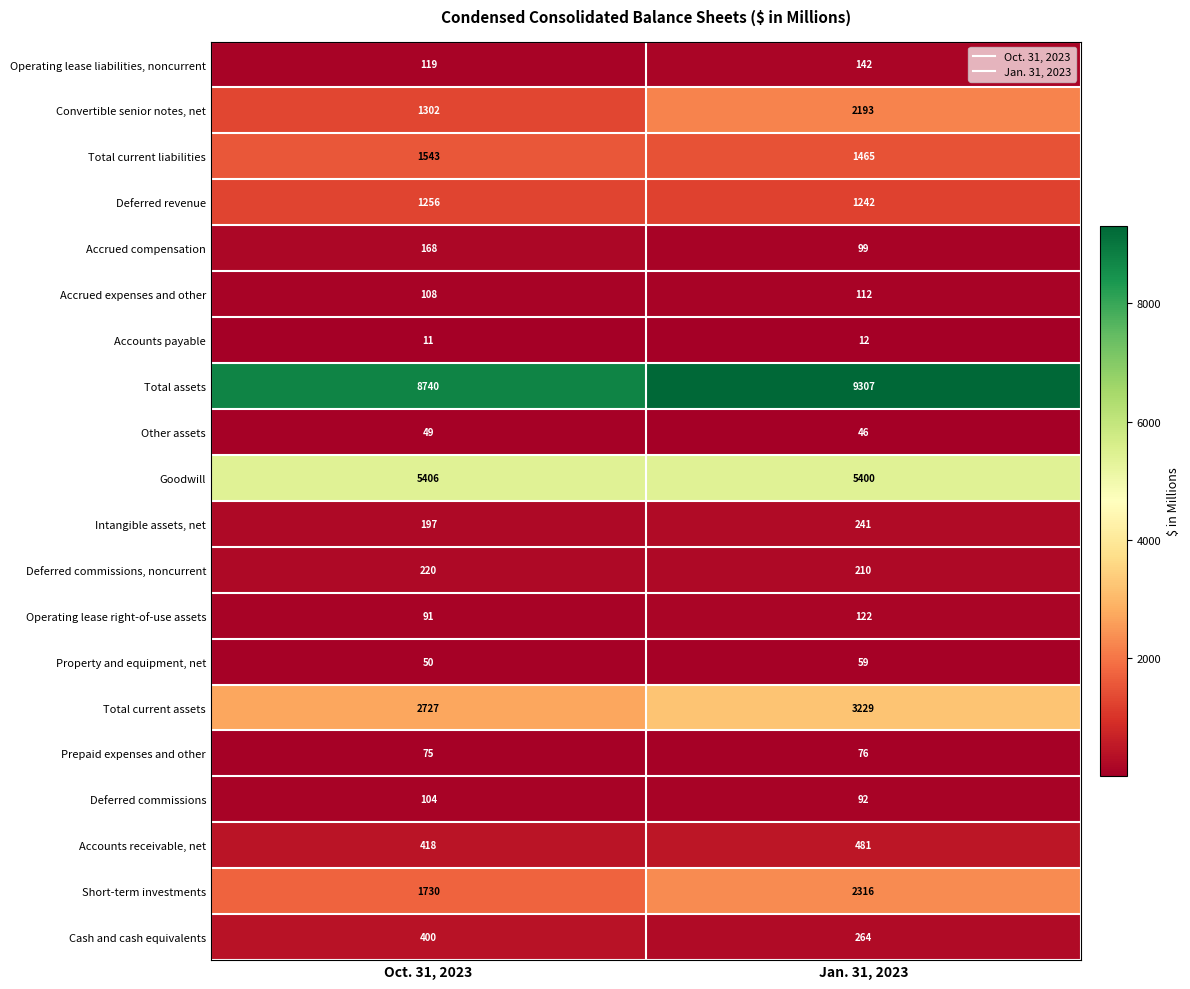

What value does the Convertible senior notes, net series have at Jan. 31, 2023, to the nearest 10?

2190